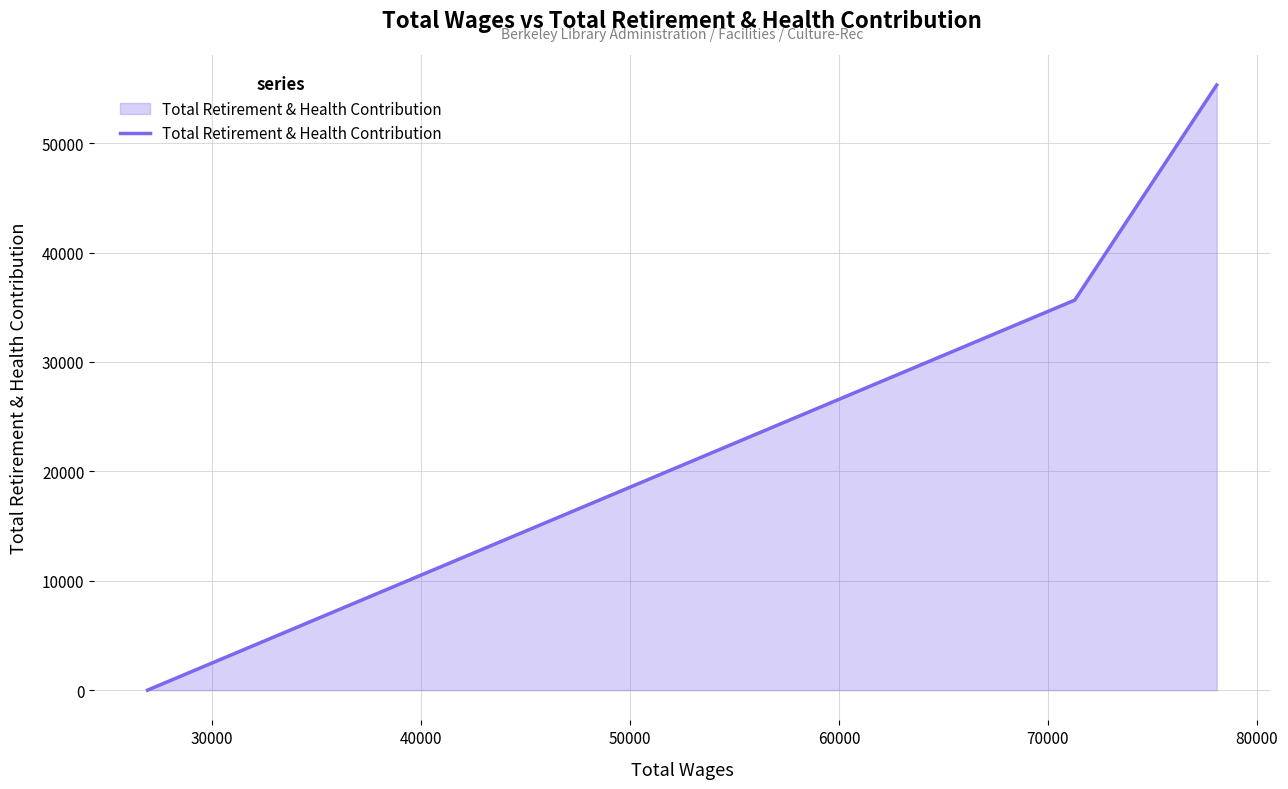

What is the difference between the maximum and second lowest values?

19661